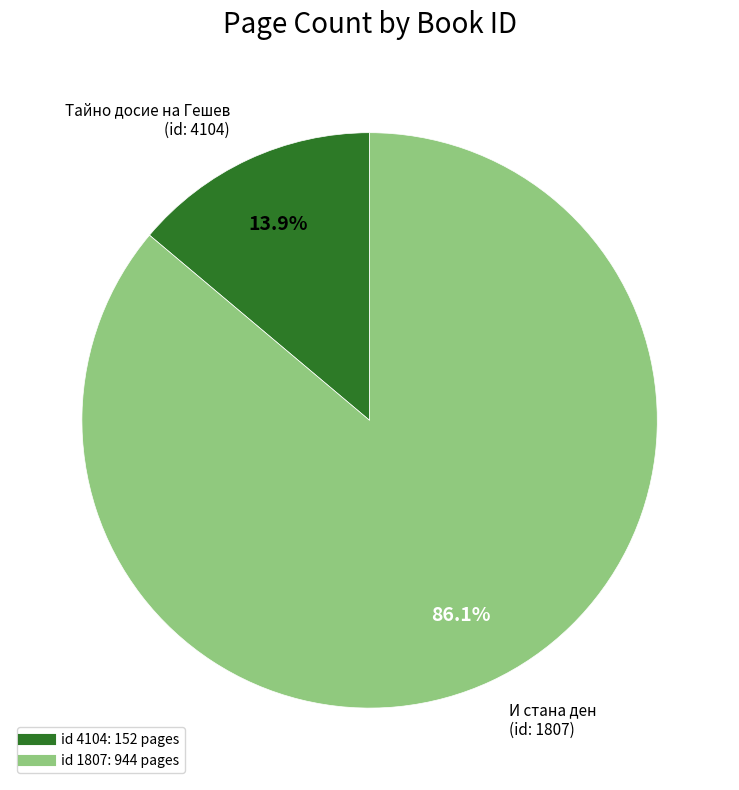

Is there a majority slice in this chart?

Yes